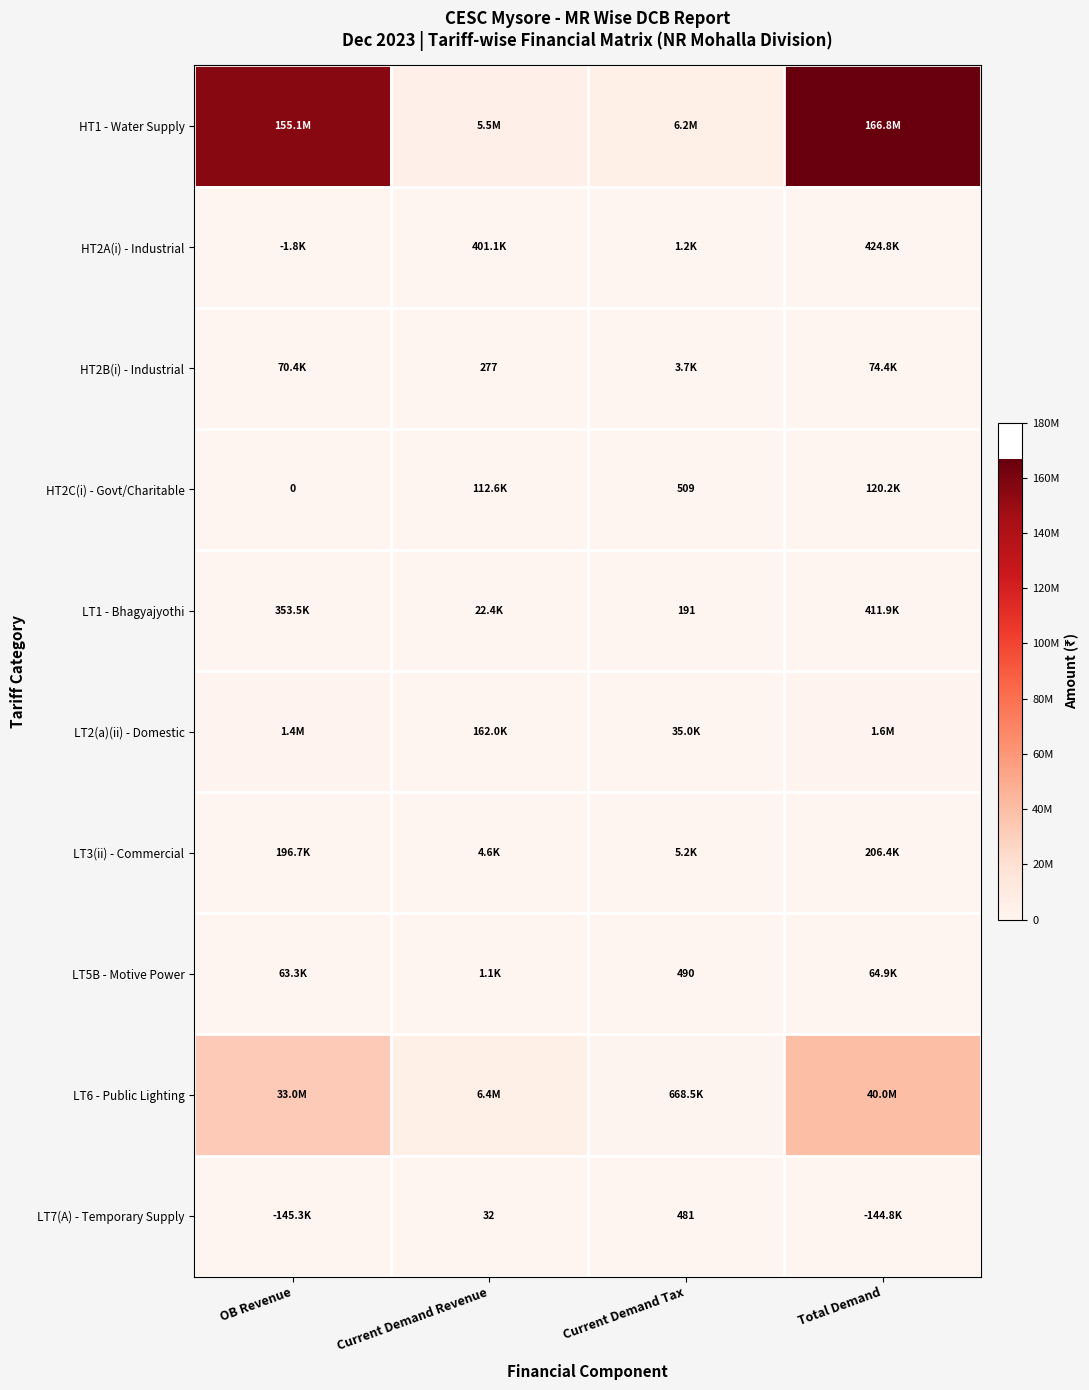

List the series in order of their peak value, highest first.

HT1 - Water Supply, LT6 - Public Lighting, LT2(a)(ii) - Domestic, HT2A(i) - Industrial, LT1 - Bhagyajyothi, LT3(ii) - Commercial, LT7(A) - Temporary Supply, HT2C(i) - Govt/Charitable, HT2B(i) - Industrial, LT5B - Motive Power